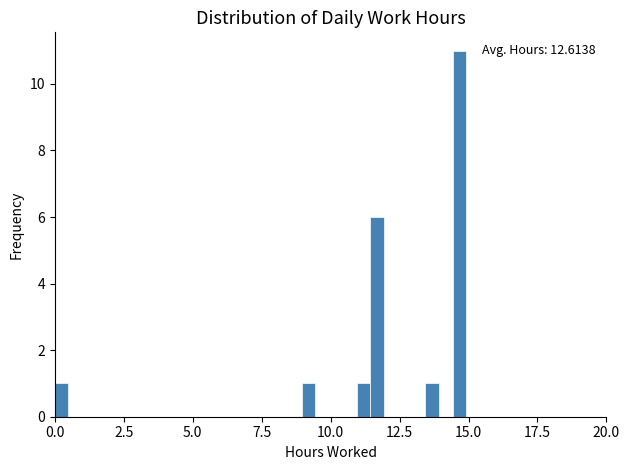

Around what value on the x-axis is the tallest bar? Give the approximate position of its centre, as read against the axis.

14.5